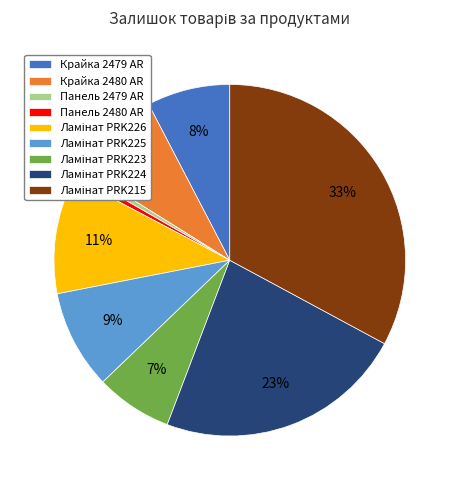

To the nearest percent, what is the average slice percentage?

11%